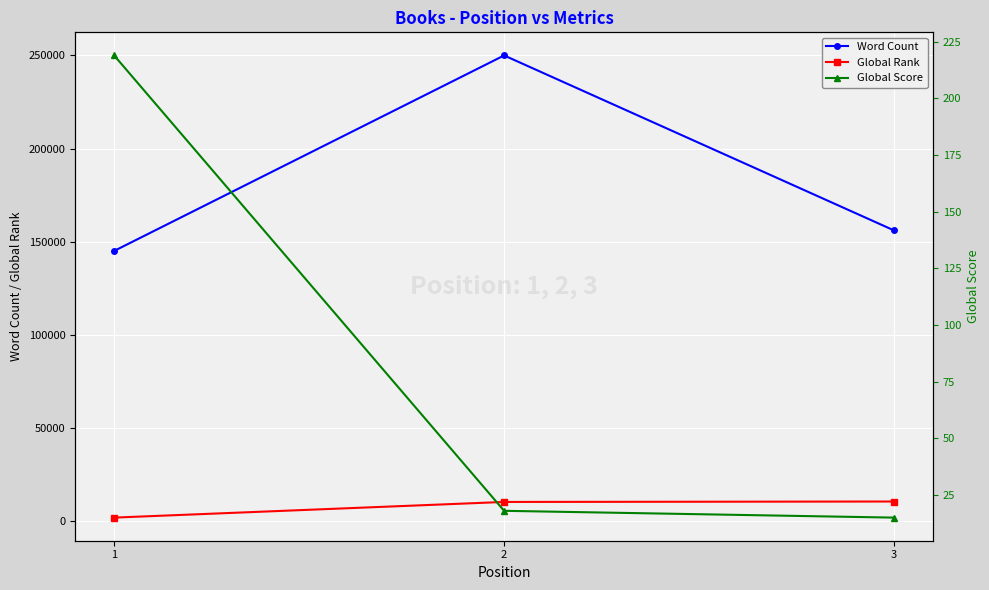

Is the value of Global Rank at 3 greater than the value of Word Count at 2?

No